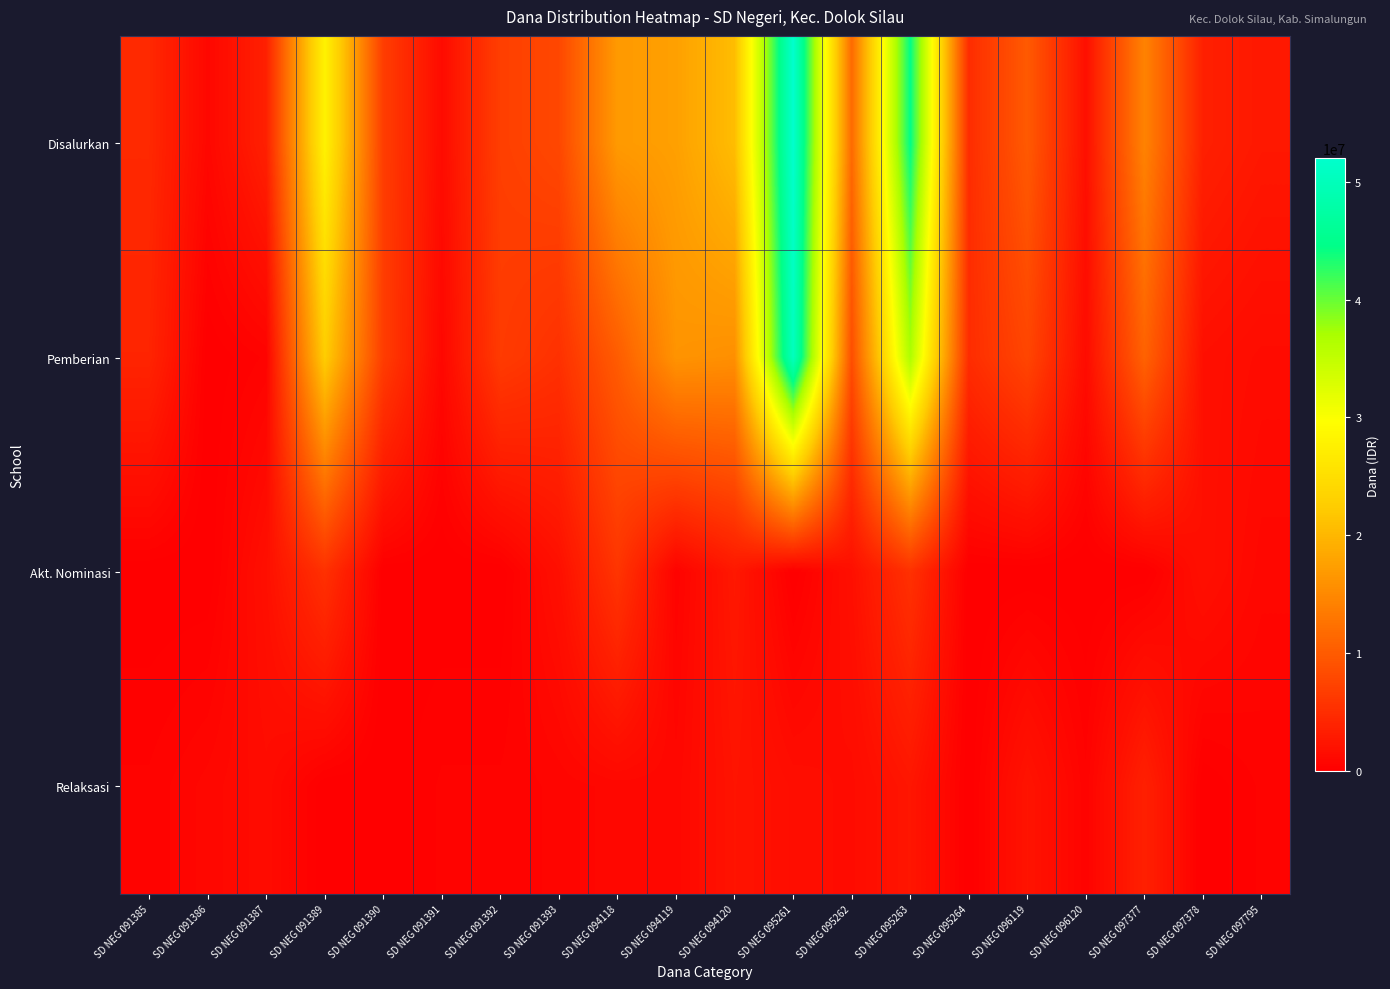

At which category is the sum across all series the highest?

SD NEG 095261